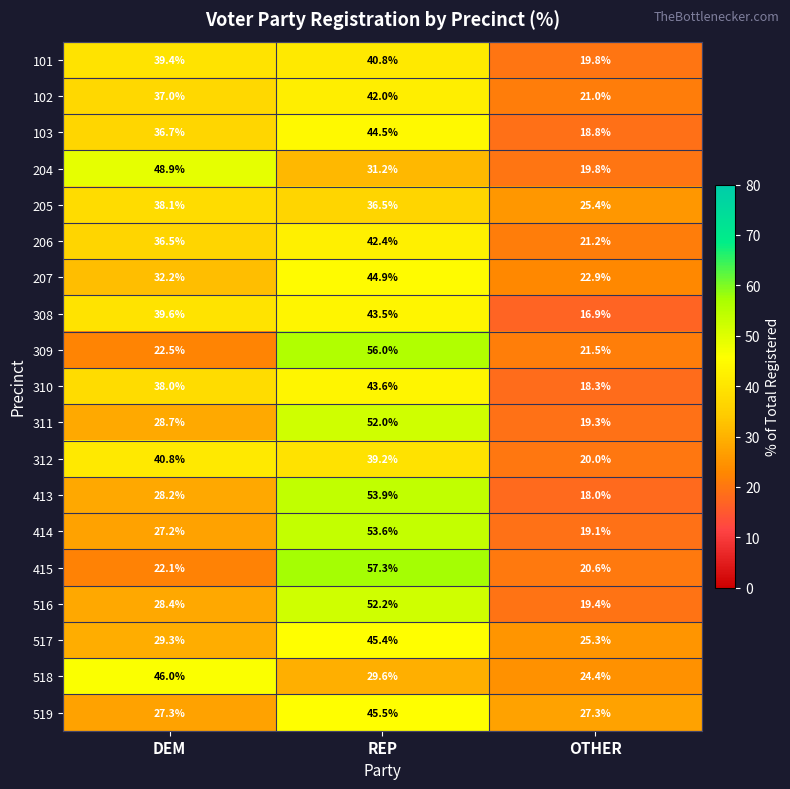

What is the smallest value displayed?

16.9